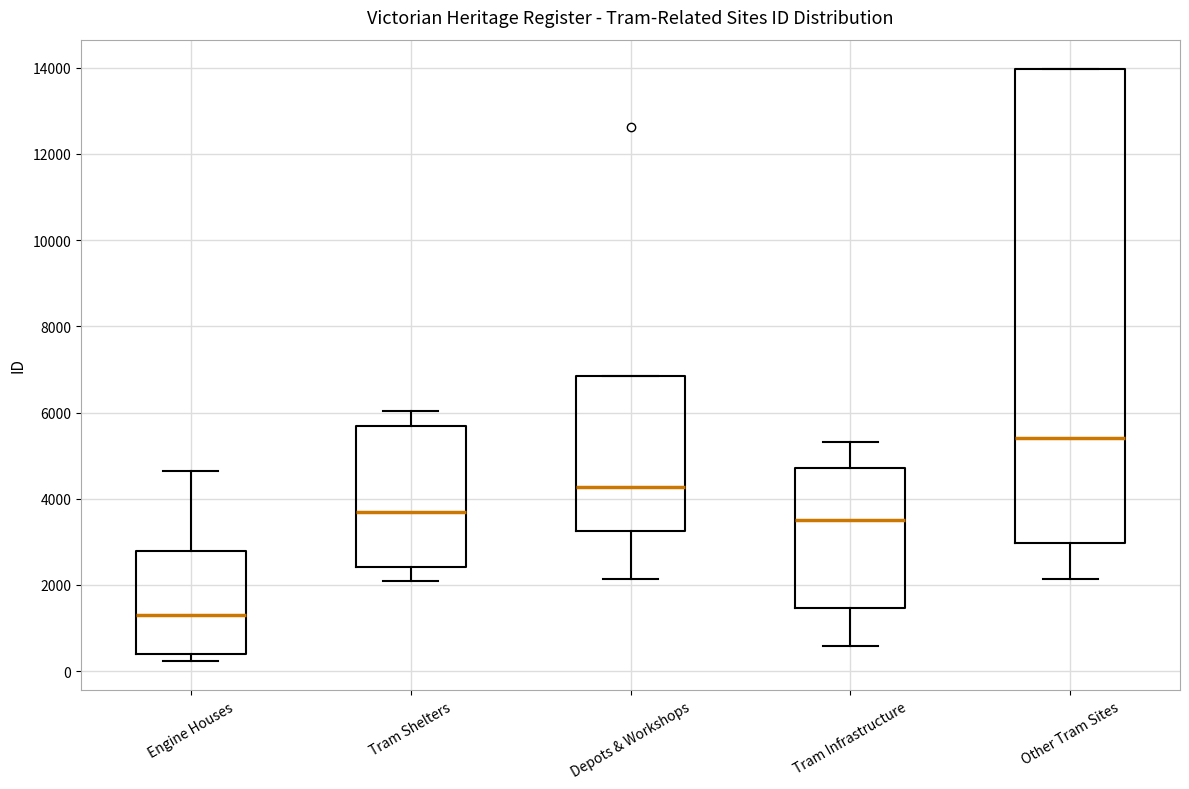

Where is the lower edge of the box for Engine Houses on the y-axis? The values are not printed on the chart, so give them approximately, as read against the axis.

400